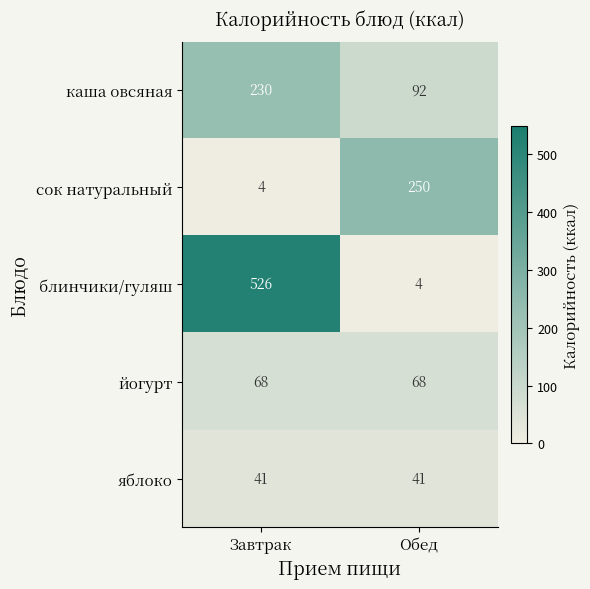

What is the average value of the йогурт series?

68